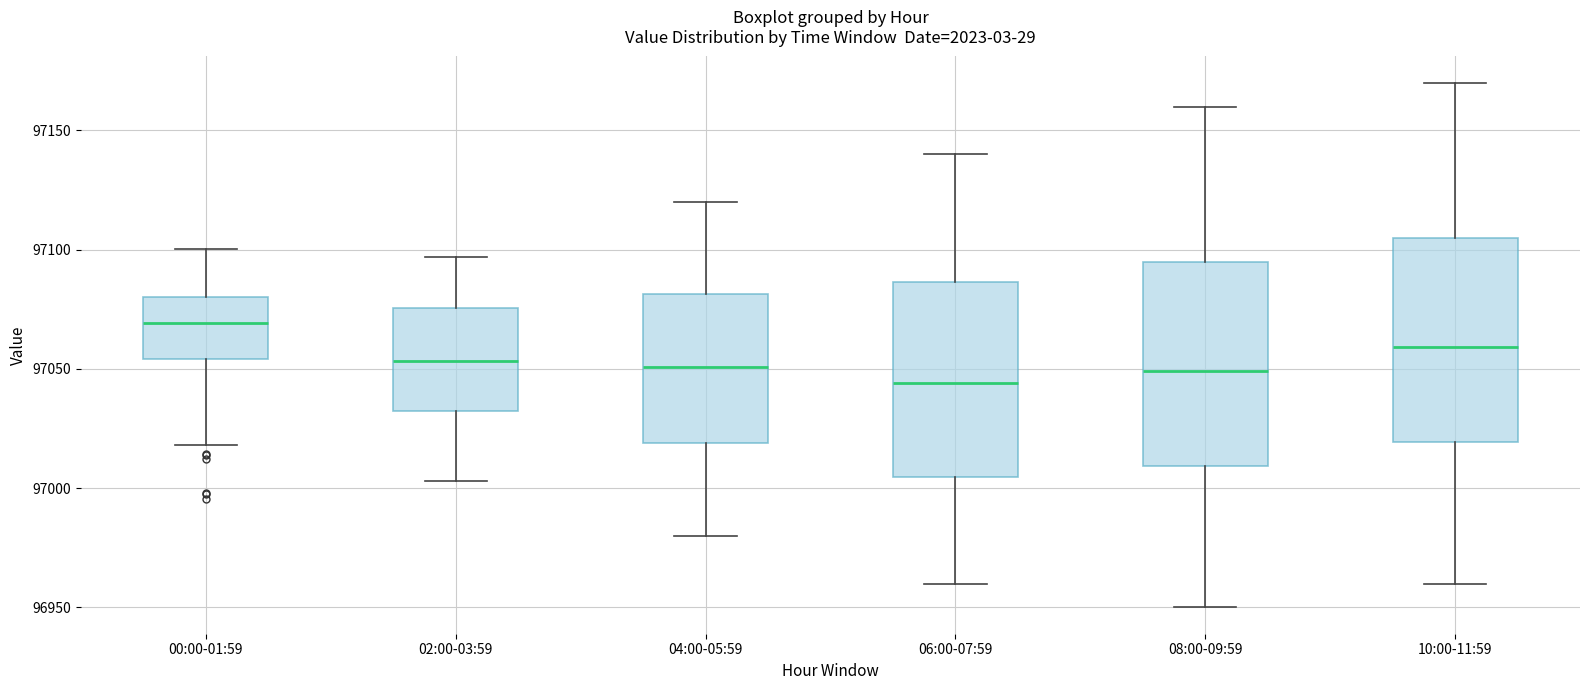

Where is the lower edge of the box for 10:00-11:59 on the y-axis? The values are not printed on the chart, so give them approximately, as read against the axis.

97020